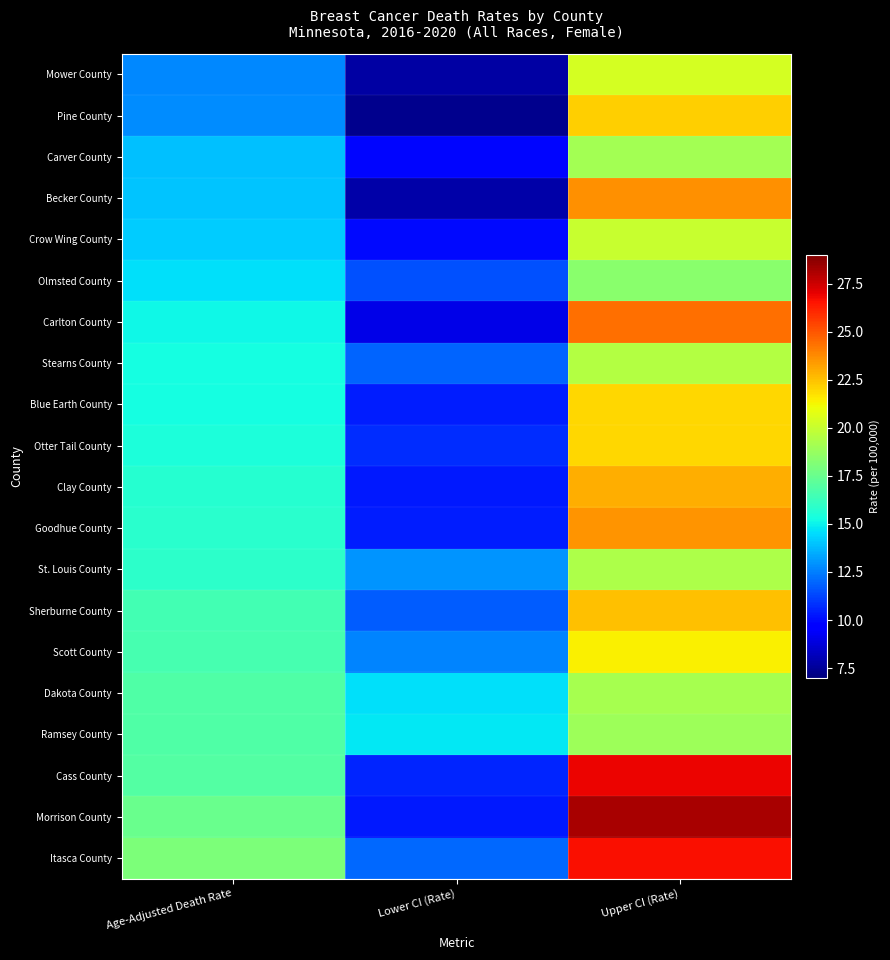

Which has a higher value, Lower CI (Rate) or Upper CI (Rate)?

Upper CI (Rate)